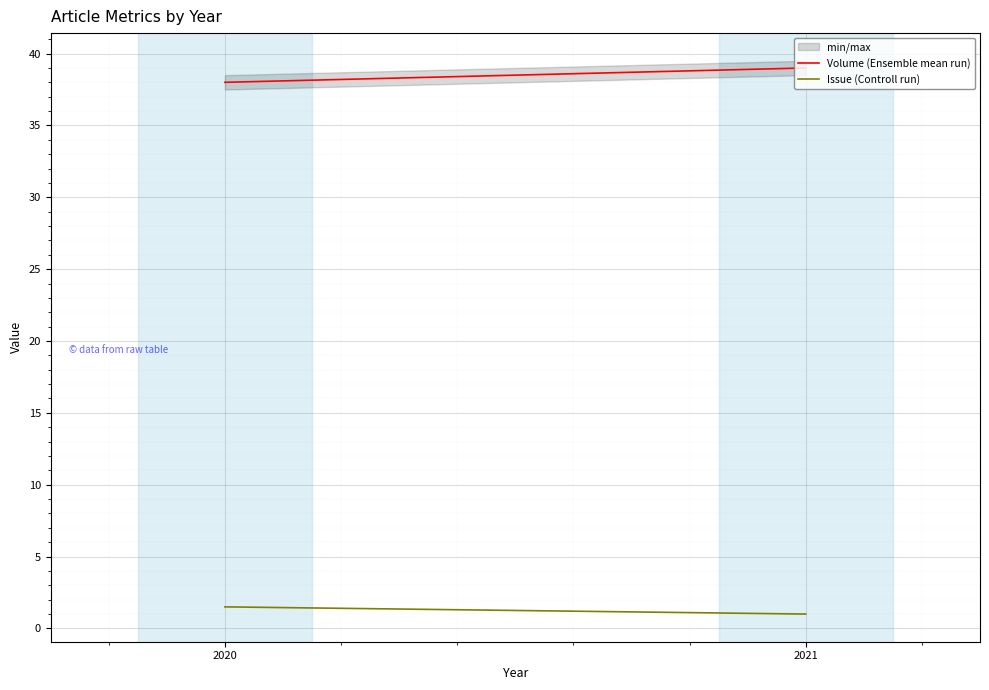

Rank the categories by Volume (Ensemble mean run) value from lowest to highest.

2020, 2021